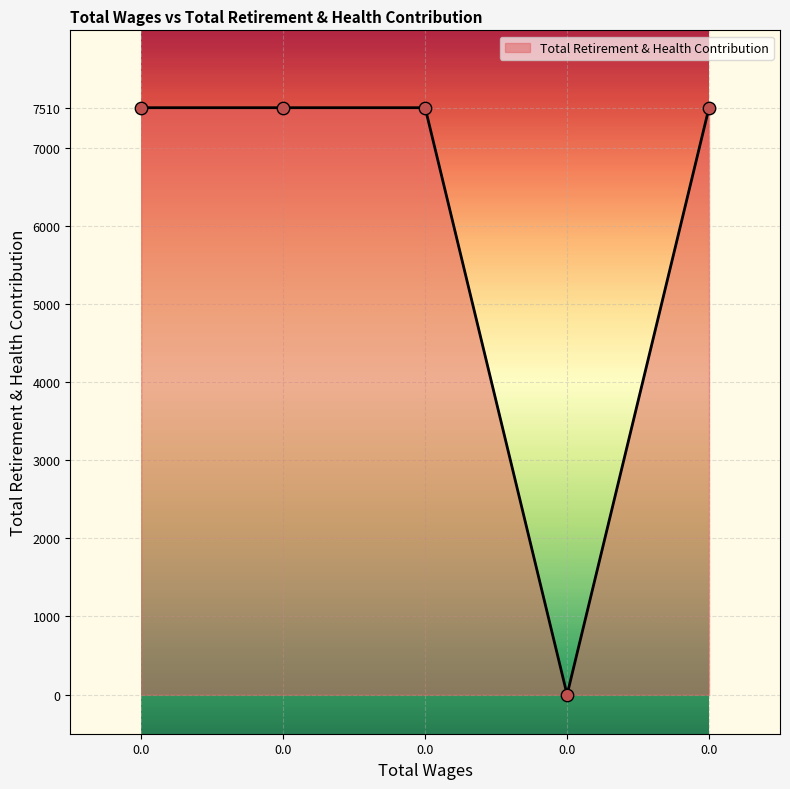

Approximately how many times larger is the value at 0.0 compared to 0.0?

1.0